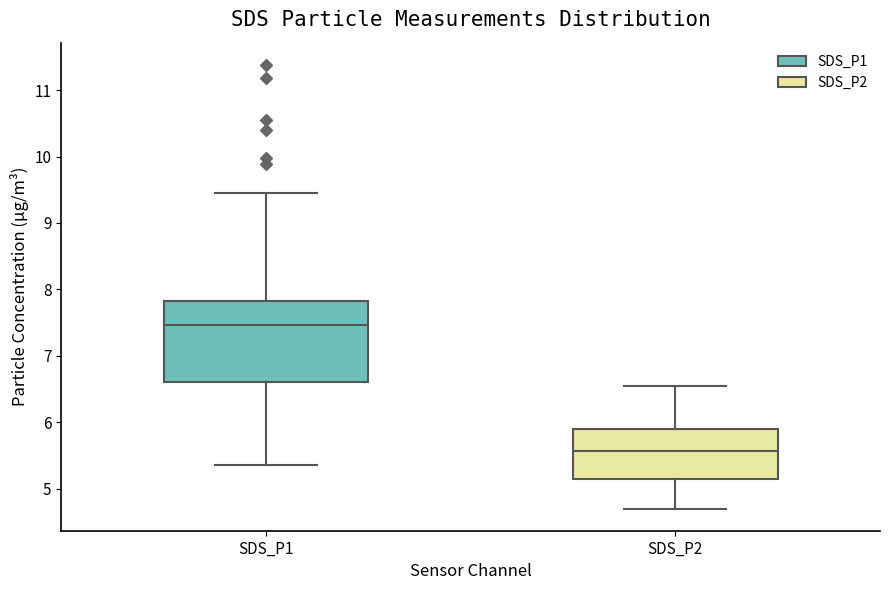

Reading left to right, transcribe this box plot: for each box, give where its median line is, the range the box spans, and where its two whiskers end, as read against the y-axis. The values are not printed on the chart, so give them approximately, as read against the axis.

SDS_P1: median 7.5, box 6.6 to 7.8, whiskers 5.4 to 9.5
SDS_P2: median 5.6, box 5.2 to 5.9, whiskers 4.7 to 6.6